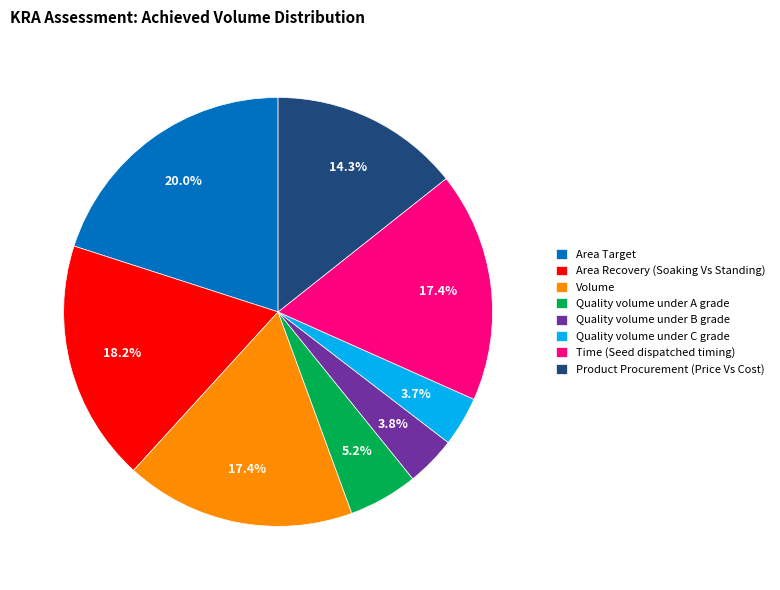

Do Quality volume under C grade and Product Procurement (Price Vs Cost) together represent more than half of the pie?

No